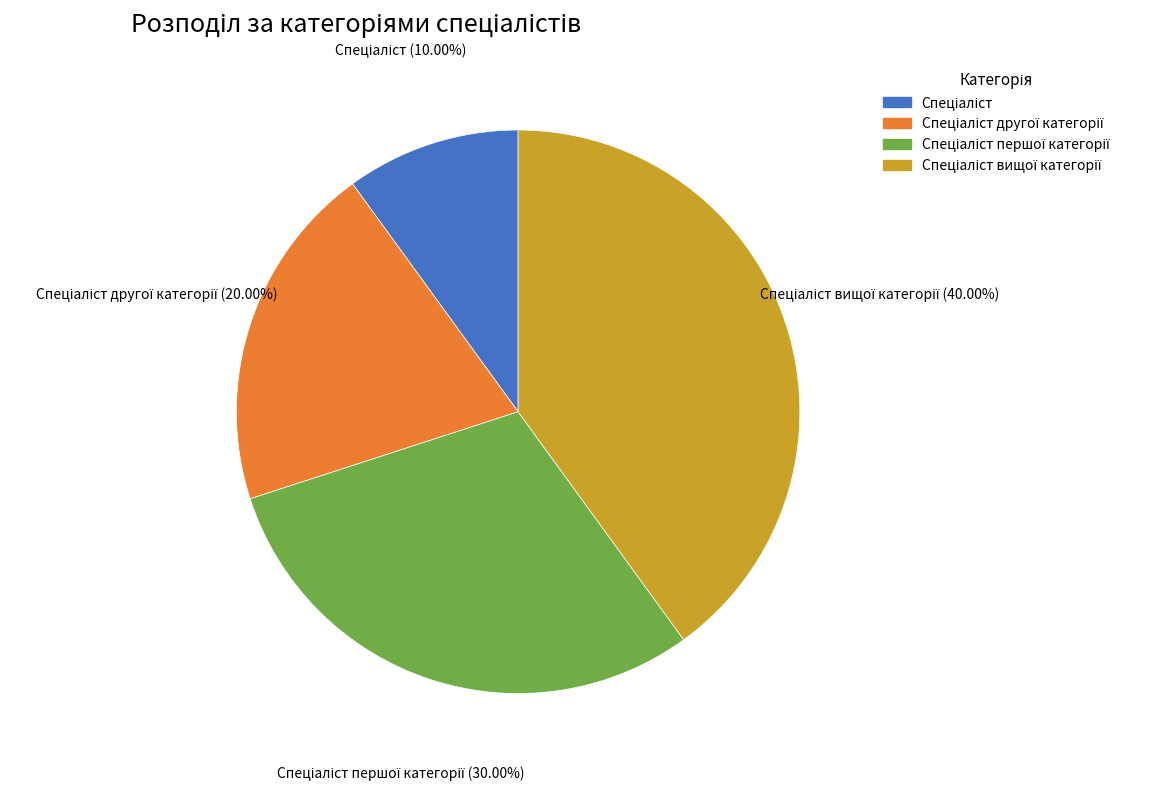

Does any single category account for the majority?

No